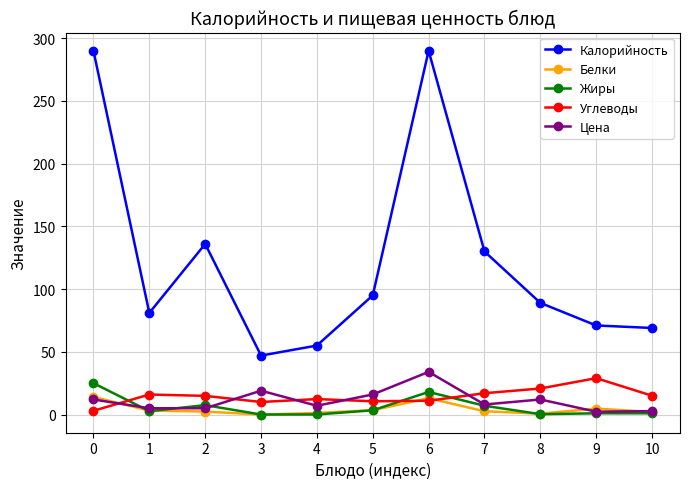

True or false: Цена has more than 0 points higher than both neighbors.

True